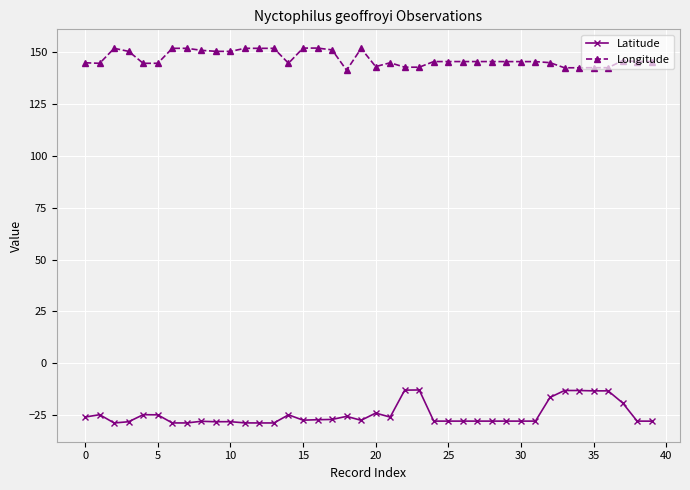

True or false: Longitude and Latitude cross at least once.

False